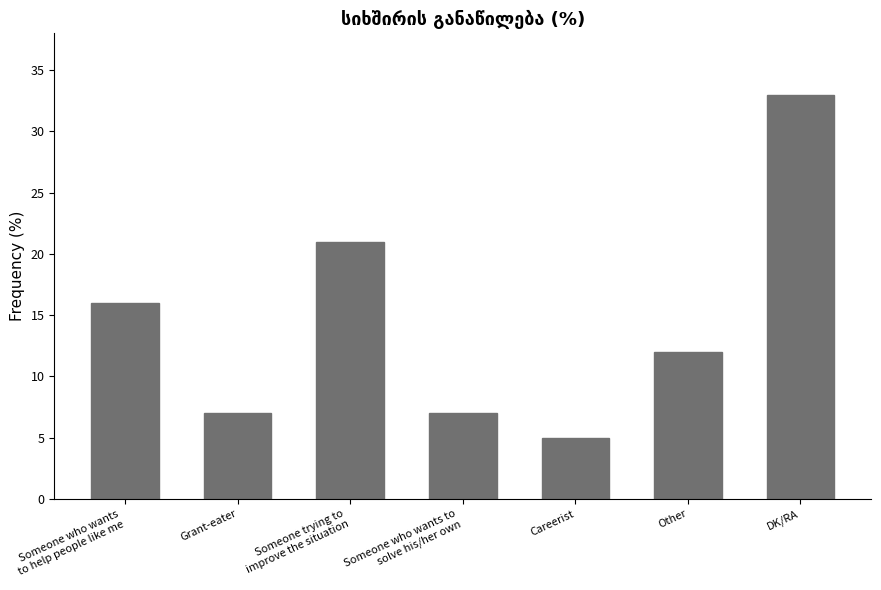

Does the chart contain any negative values?

No